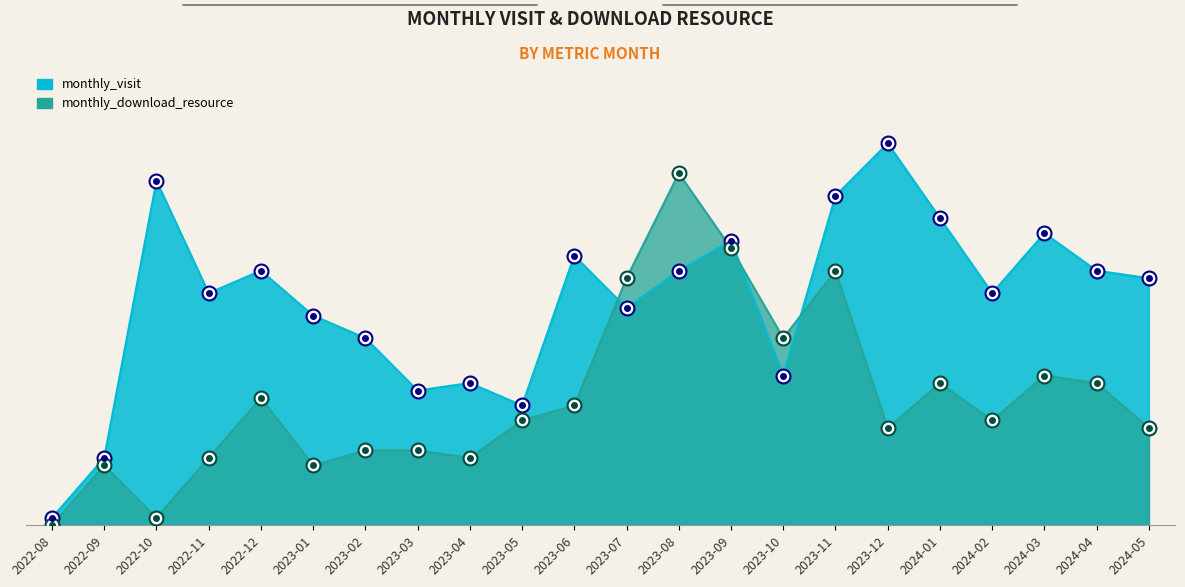

Reading left to right, extract all data points from this chart.

monthly_visit: 1	9	46	31	34	28	25	18	19	16	36	29	34	38	20	44	51	41	31	39	34	33
monthly_download_resource: 0	8	1	9	17	8	10	10	9	14	16	33	47	37	25	34	13	19	14	20	19	13